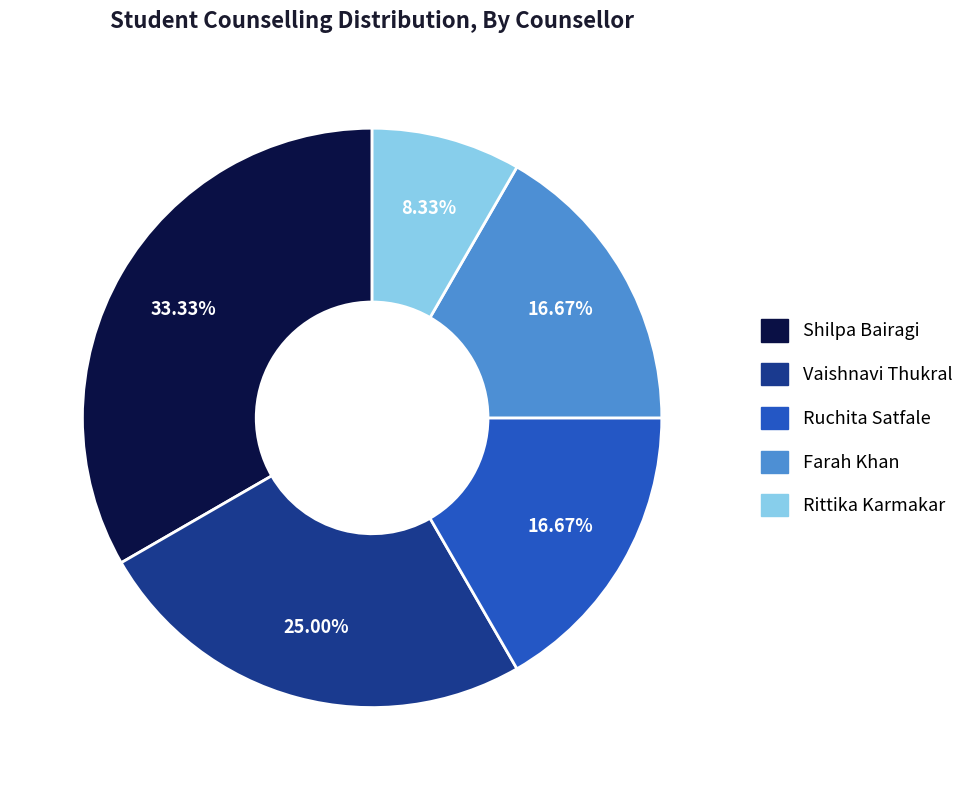

Is there any slice that represents more than half of the pie?

No